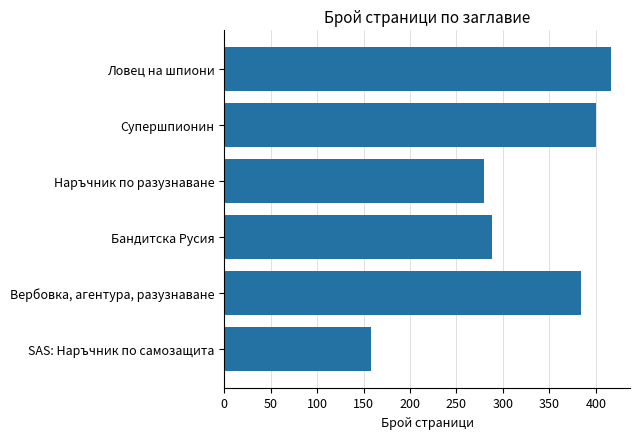

Is it true that the value at Бандитска Русия is 517?

False